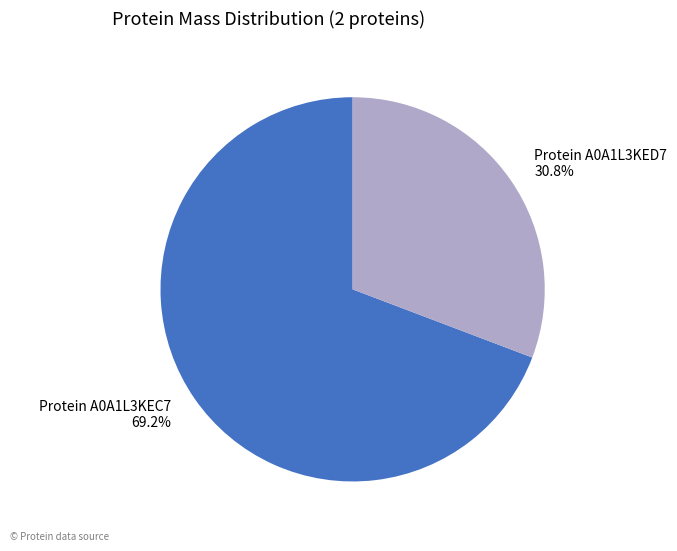

How much of the chart is everything except Protein A0A1L3KED7?

69.2%